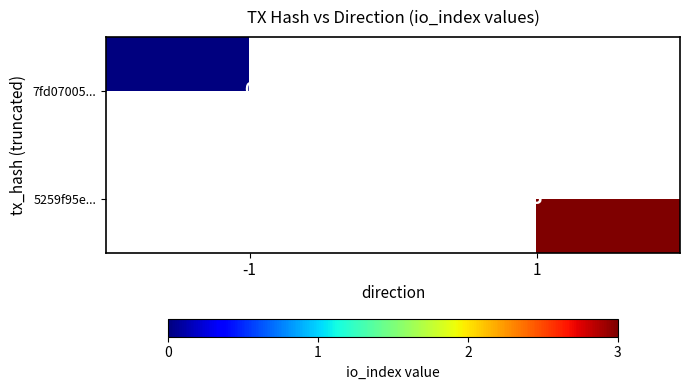

Which label corresponds to the smallest value in the chart?

-1